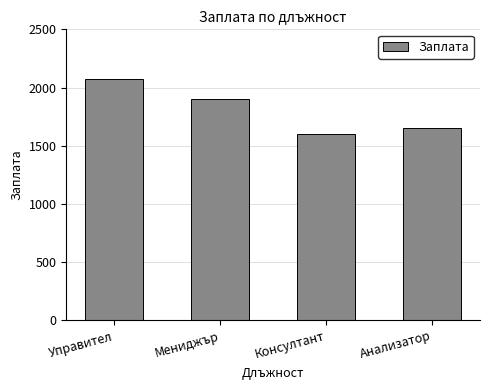

Are the bars grouped side by side (vs. stacked)?

No